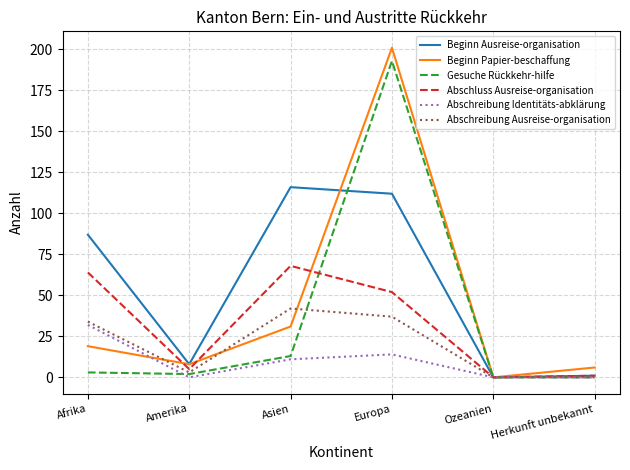

What is the difference between the maximum and minimum values in the Gesuche Rückkehr-hilfe series?

193